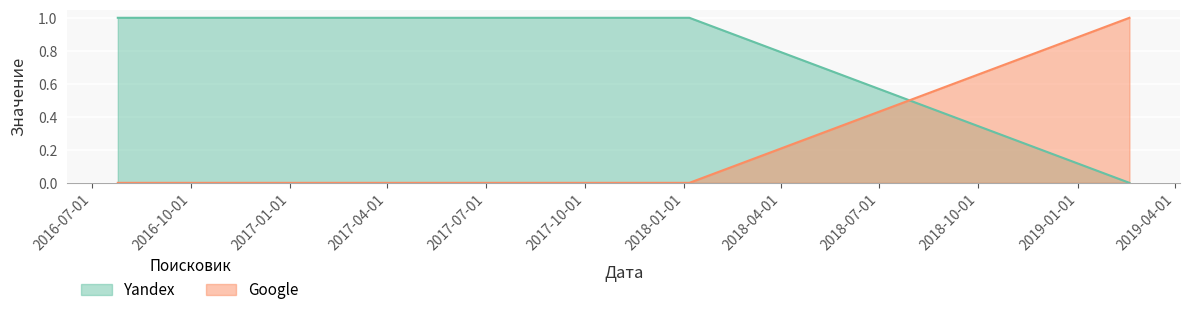

How many series are shown in this chart?

2